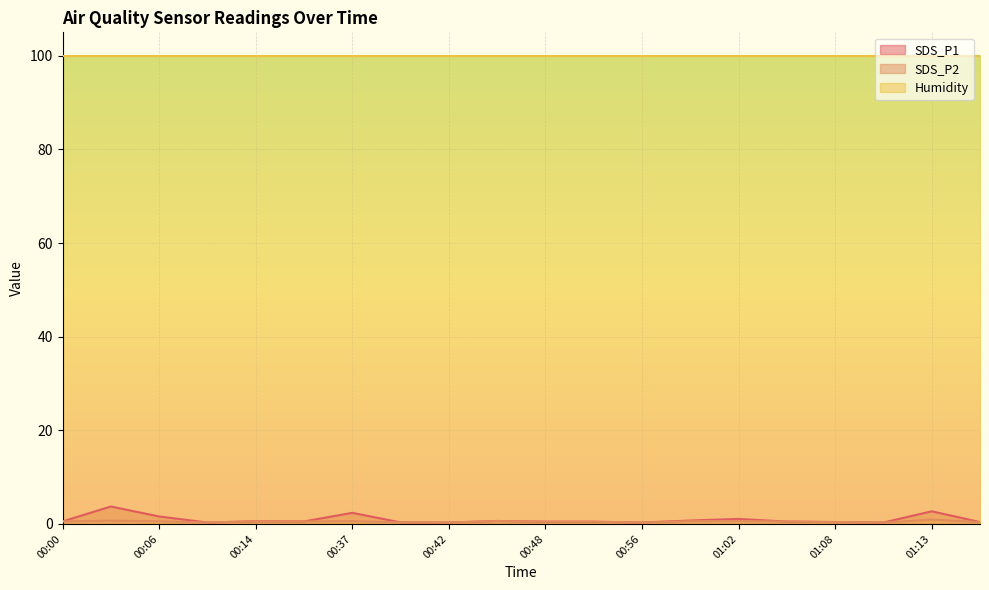

The Humidity series shows 34.1 at 01:08. True or false?

False